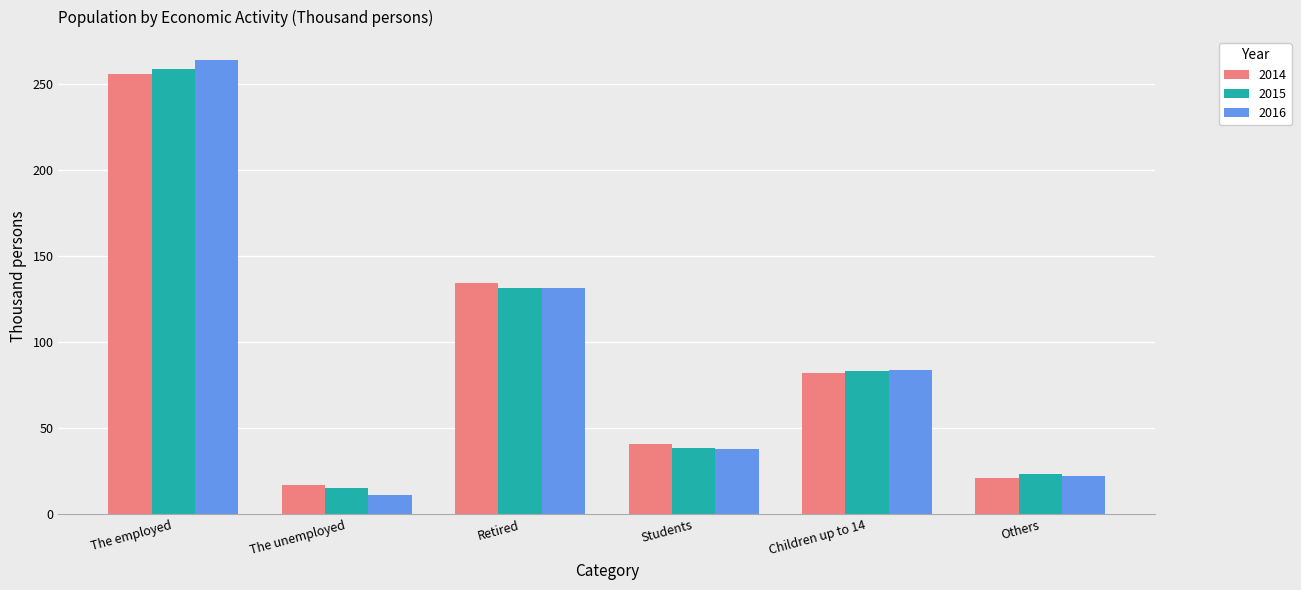

What is the label of the 1st bar from the right?

Others